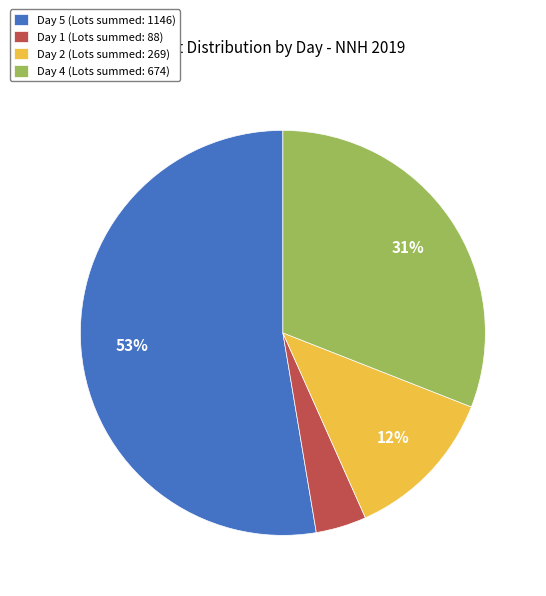

What percentage is the Day 4 (Lots summed: 674) slice, to the nearest percent?

31%